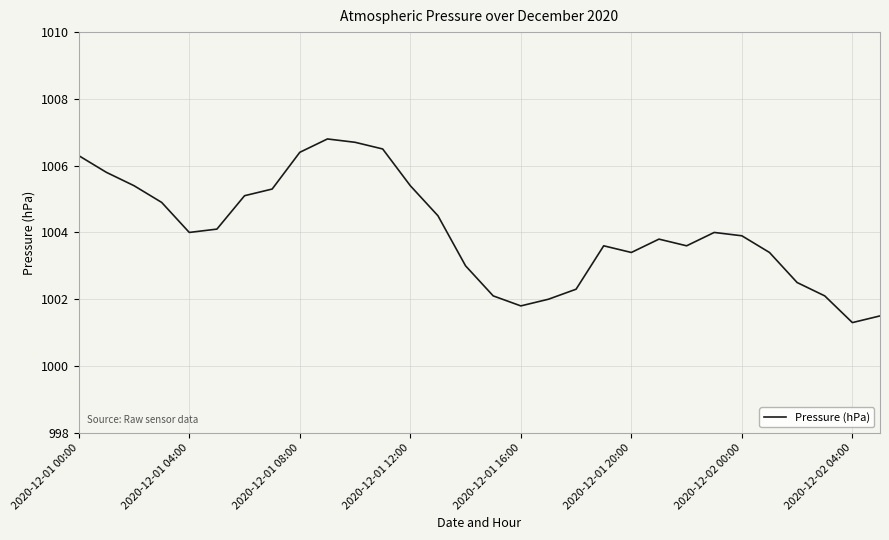

What is the smallest value displayed?

1001.3